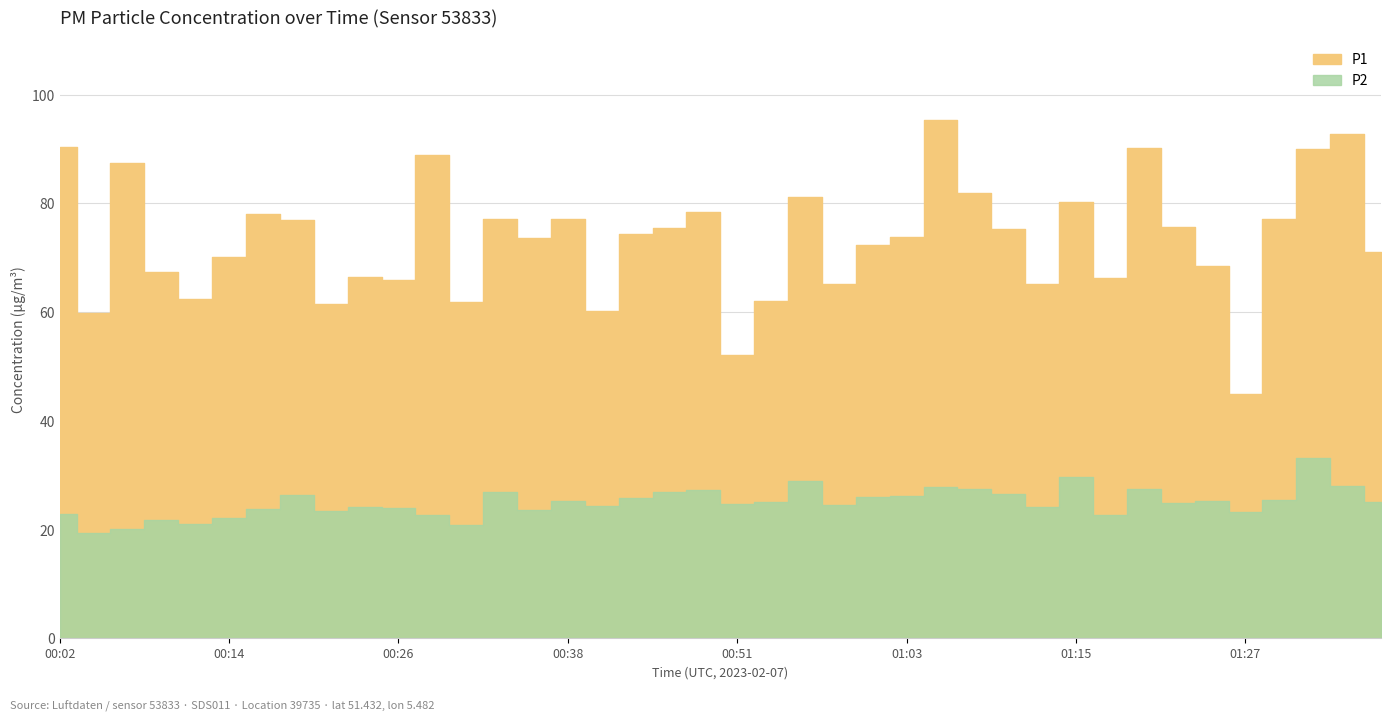

In P2, how many points are higher than both neighbors (excluding endpoints)?

12